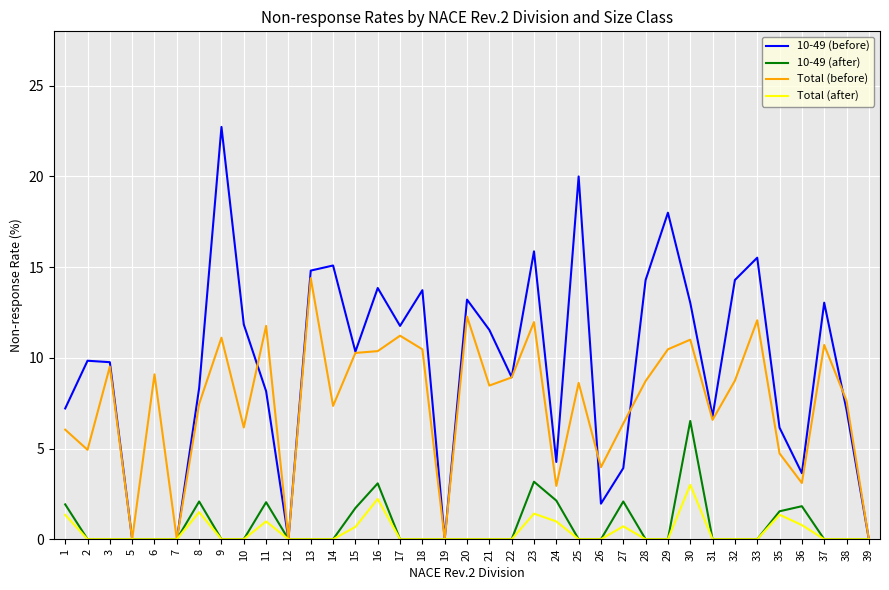

The value of 10-49 (before) at 1 is 13.0. True or false?

False